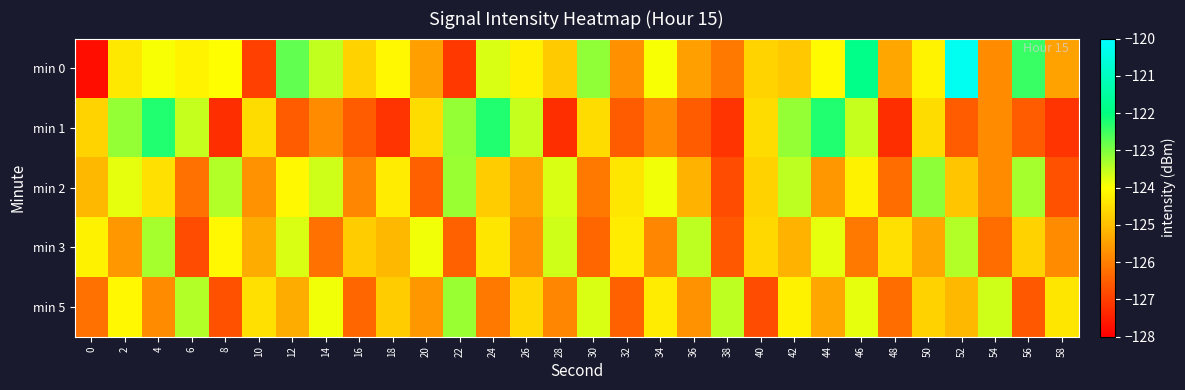

Which has a higher value, 40 or 46?

46